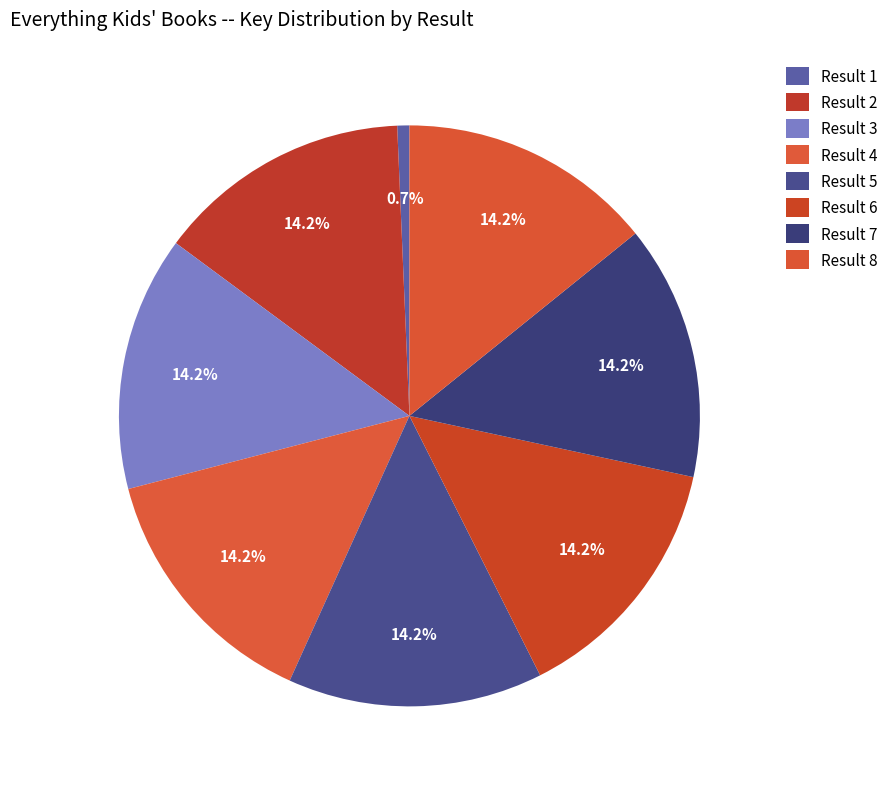

Rank the categories by value from lowest to highest.

1, 3, 5, 2, 4, 7, 8, 6